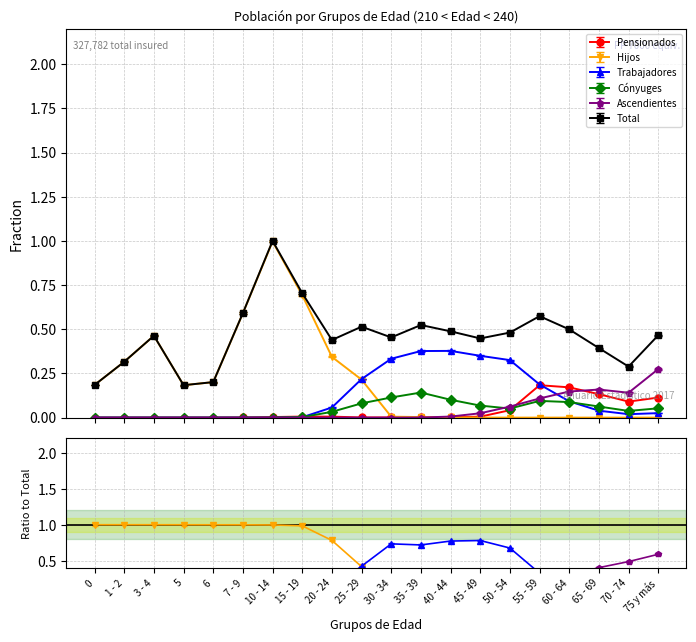

What is the sum of all Trabajadores values?

2.4